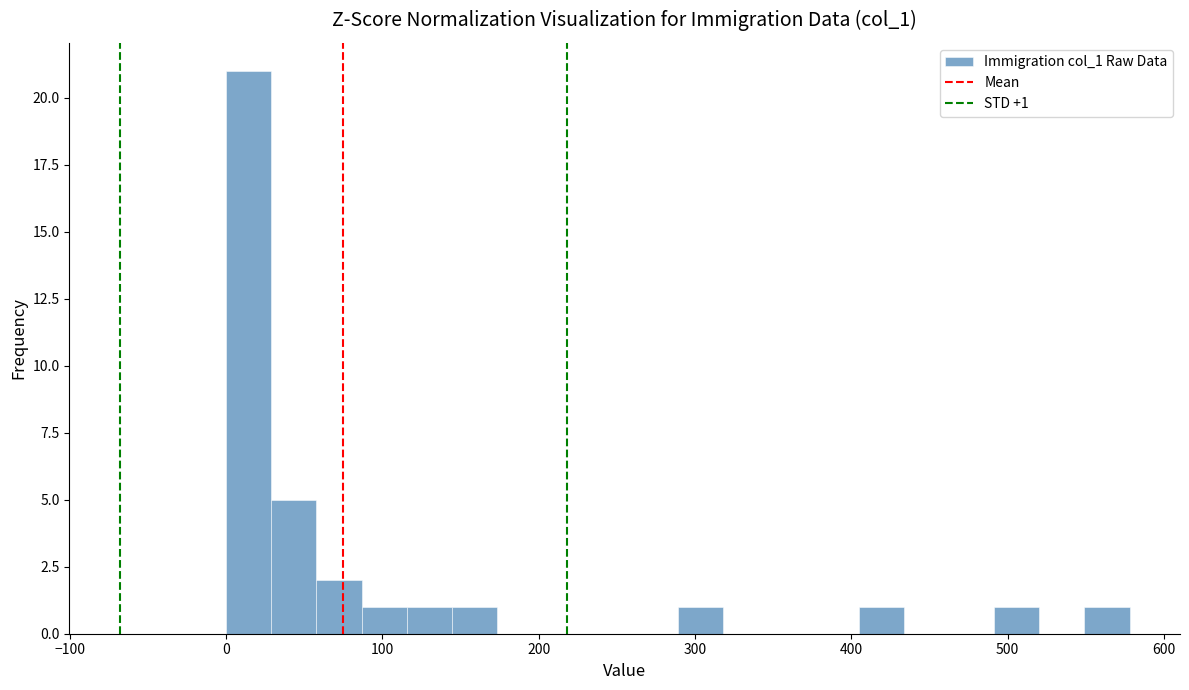

Around what value on the x-axis is the tallest bar? Give the approximate position of its centre, as read against the axis.

10